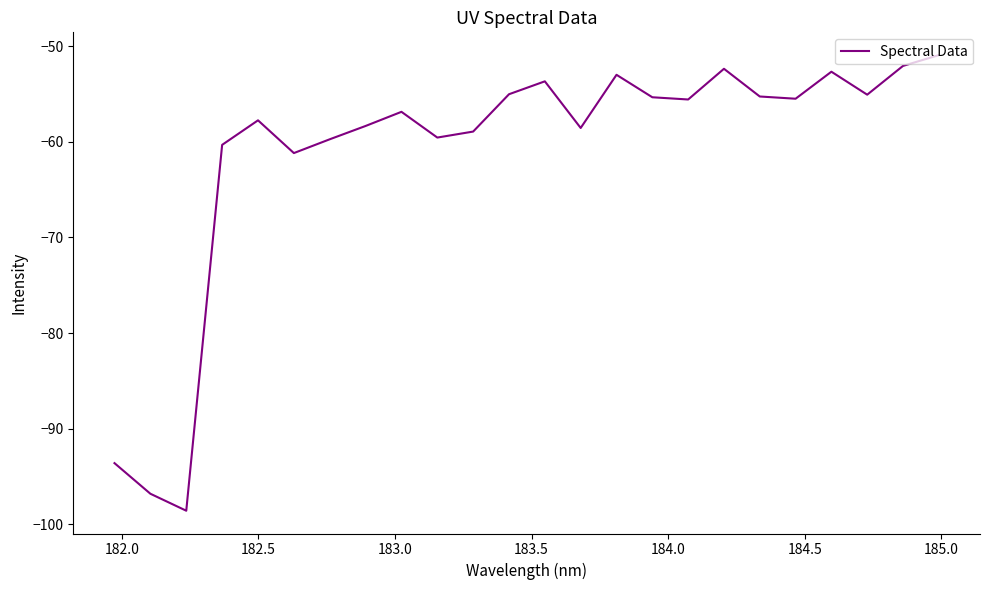

What is the difference between the maximum and minimum values?

47.7